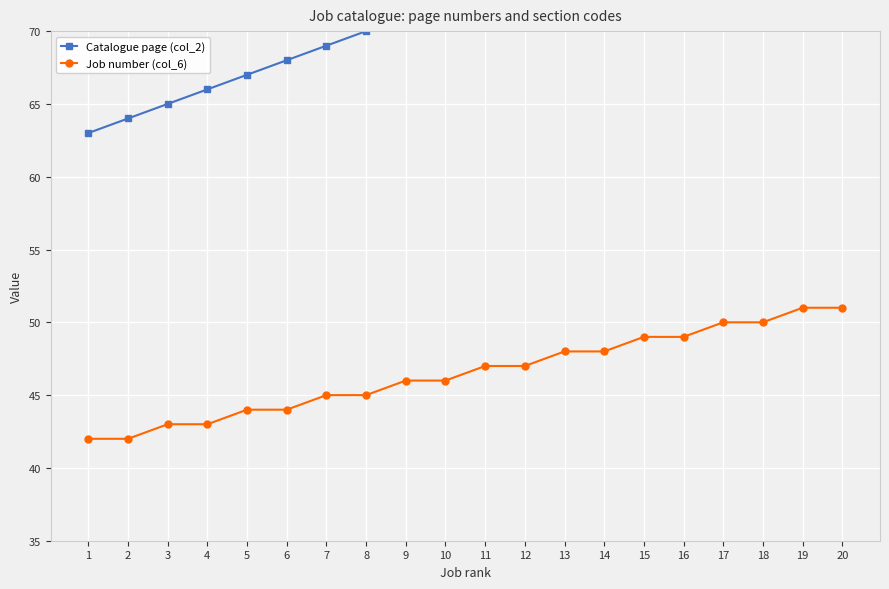

Which series has the largest total across all categories?

Catalogue page (col_2)